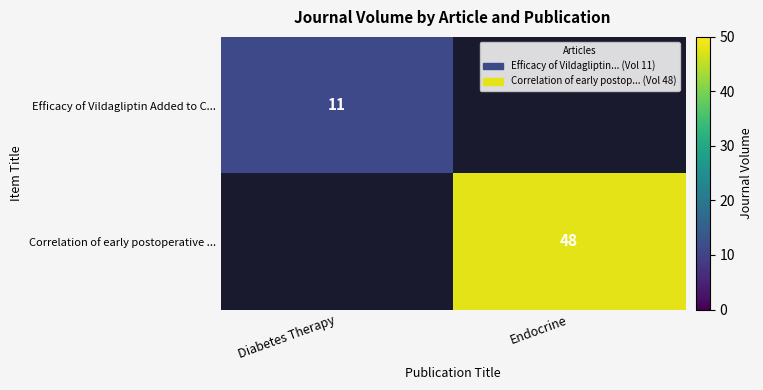

Is it true that Correlation of early postoperative ... equals 48 at Endocrine?

True